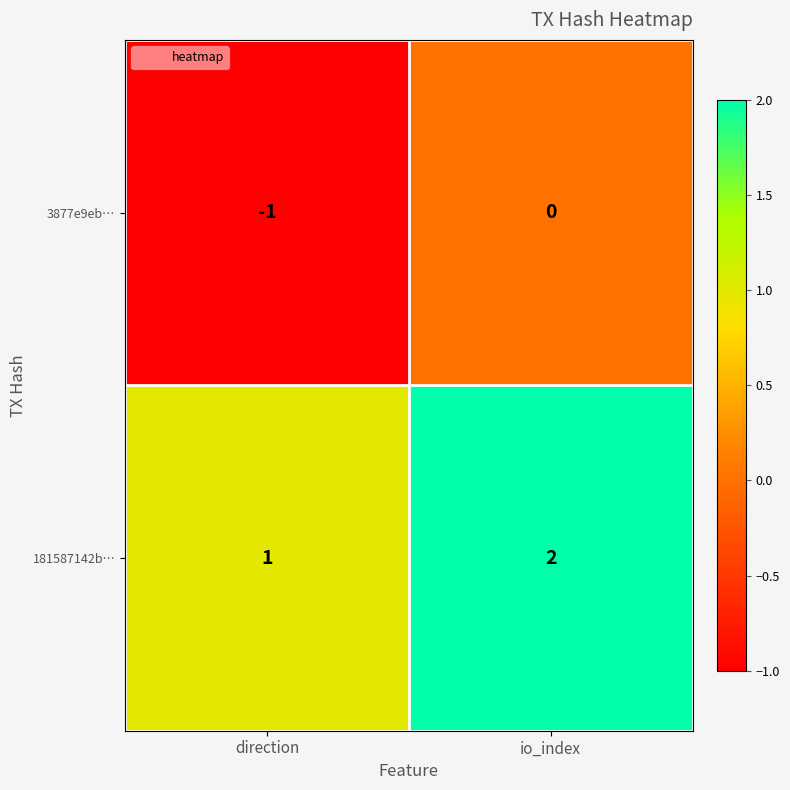

Where is 181587142b… nearest to the value 1?

direction